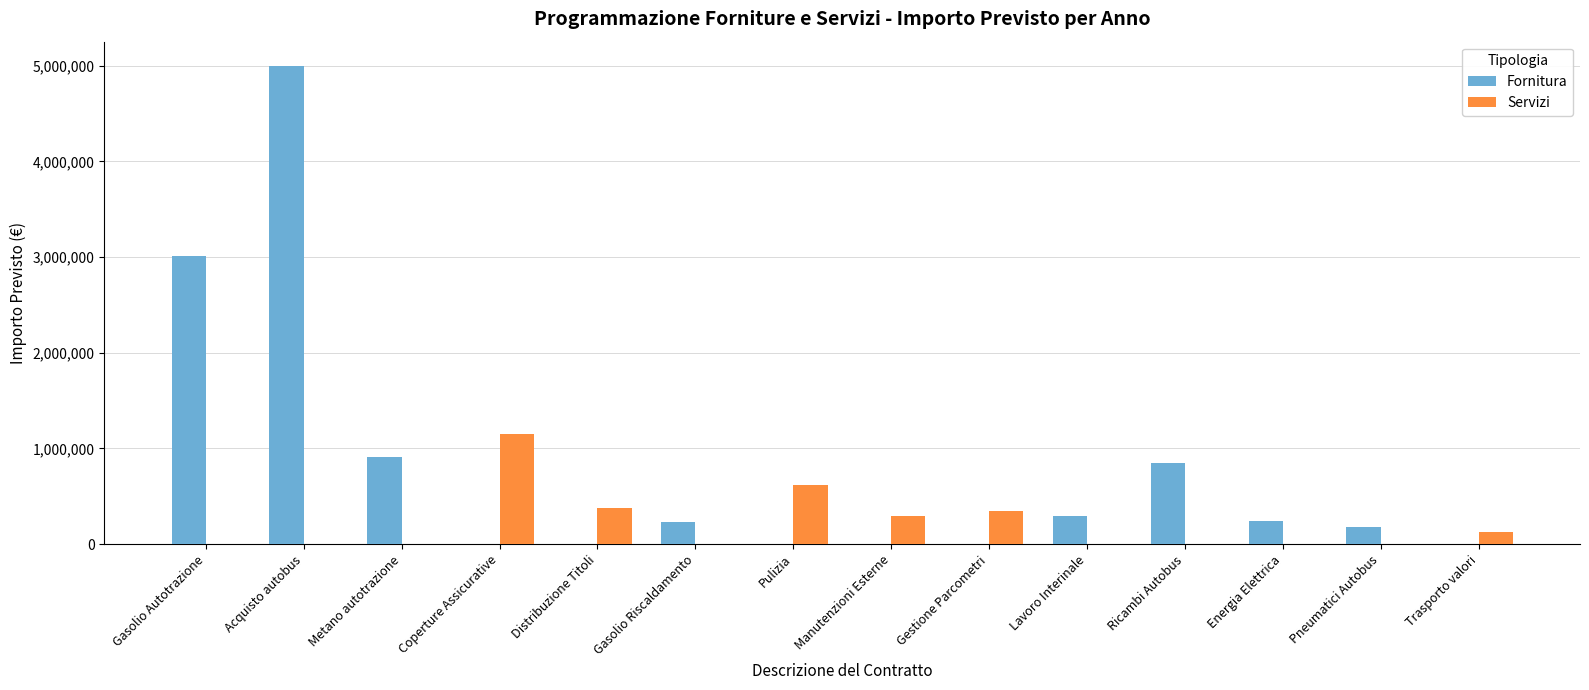

Where does the Fornitura series first go above 230000?

Gasolio Autotrazione